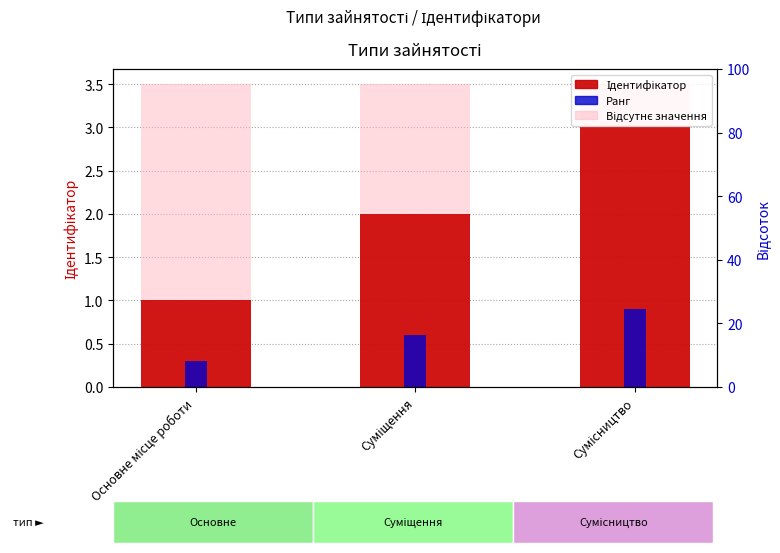

The chart shows a value of 0 at Основне місце роботи. True or false?

False